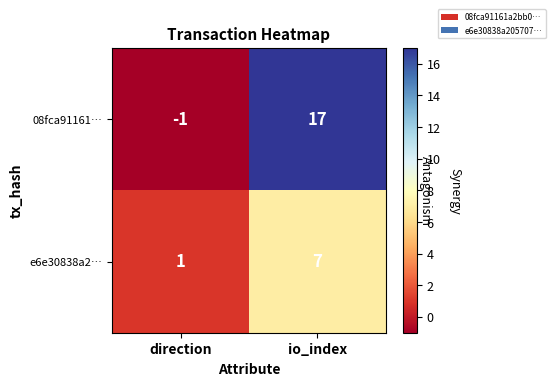

What is the sum of the 08fca91161… values at io_index and direction?

16